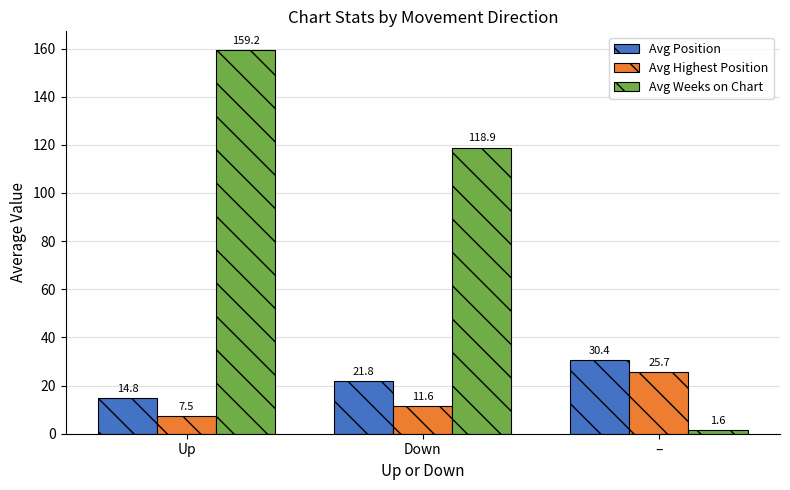

What is the label of the 3rd bar from the right?

Up